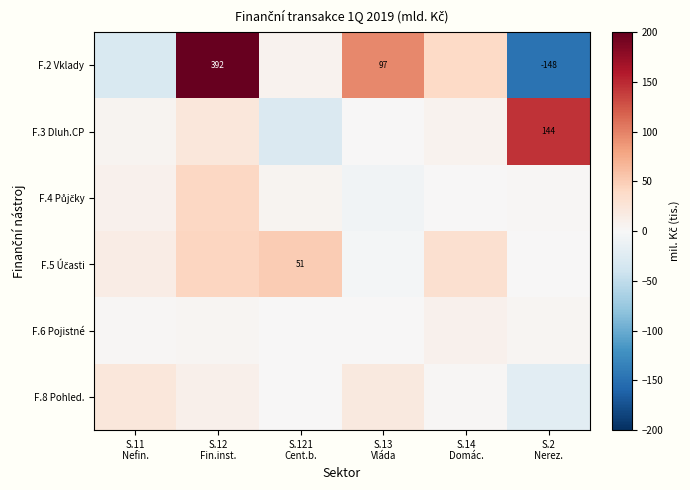

At how many categories does at least one series exceed 29?

5